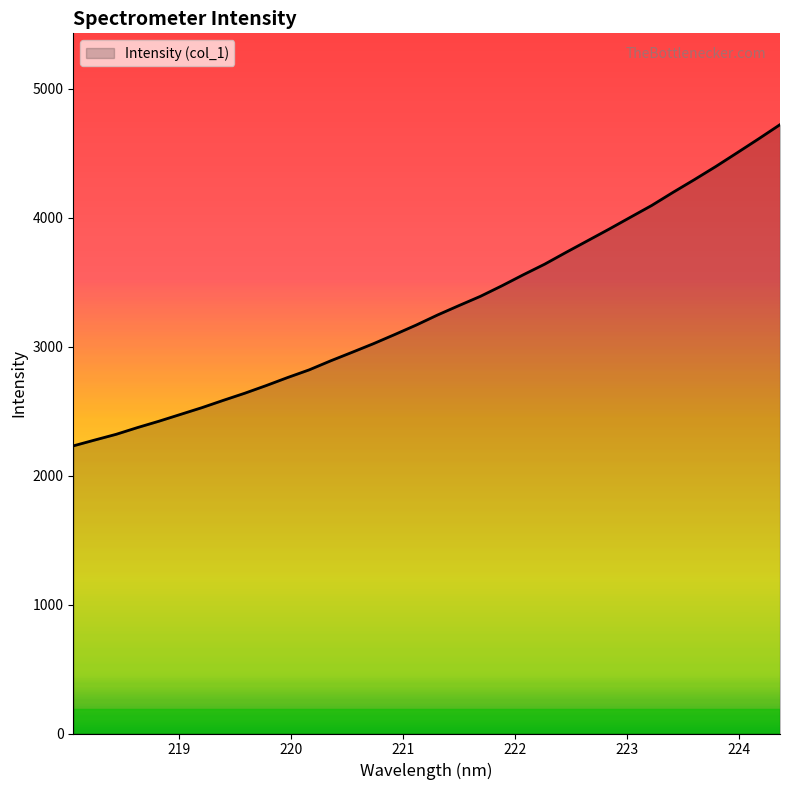

What is the smallest value displayed?

2230.6